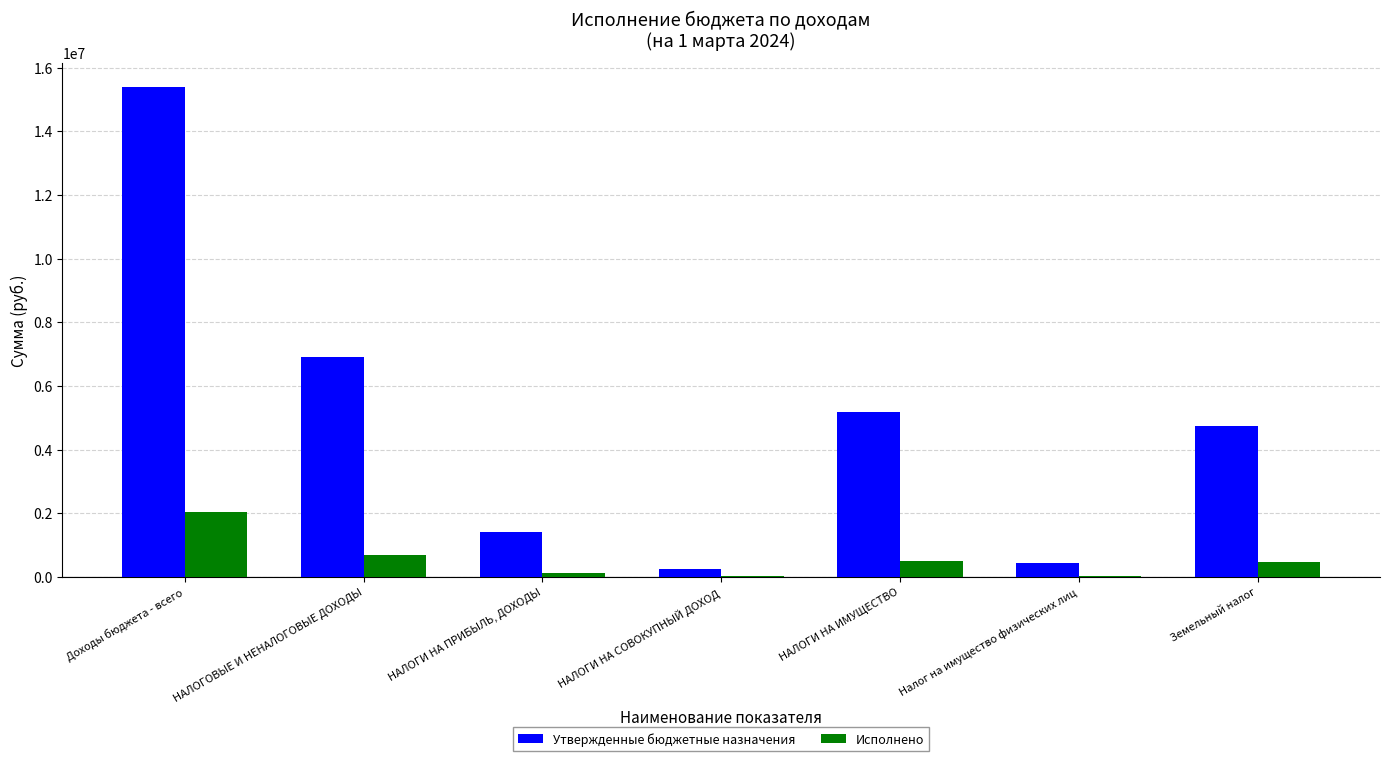

Read the Утвержденные бюджетные назначения value at Доходы бюджета - всего.

15390600.0